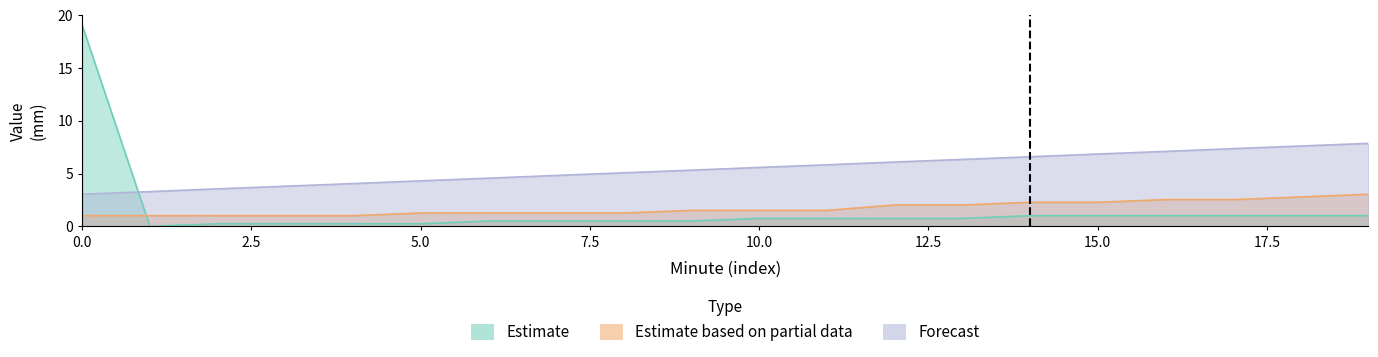

Which series ends up on top after the final intersection of Forecast and Estimate?

Forecast